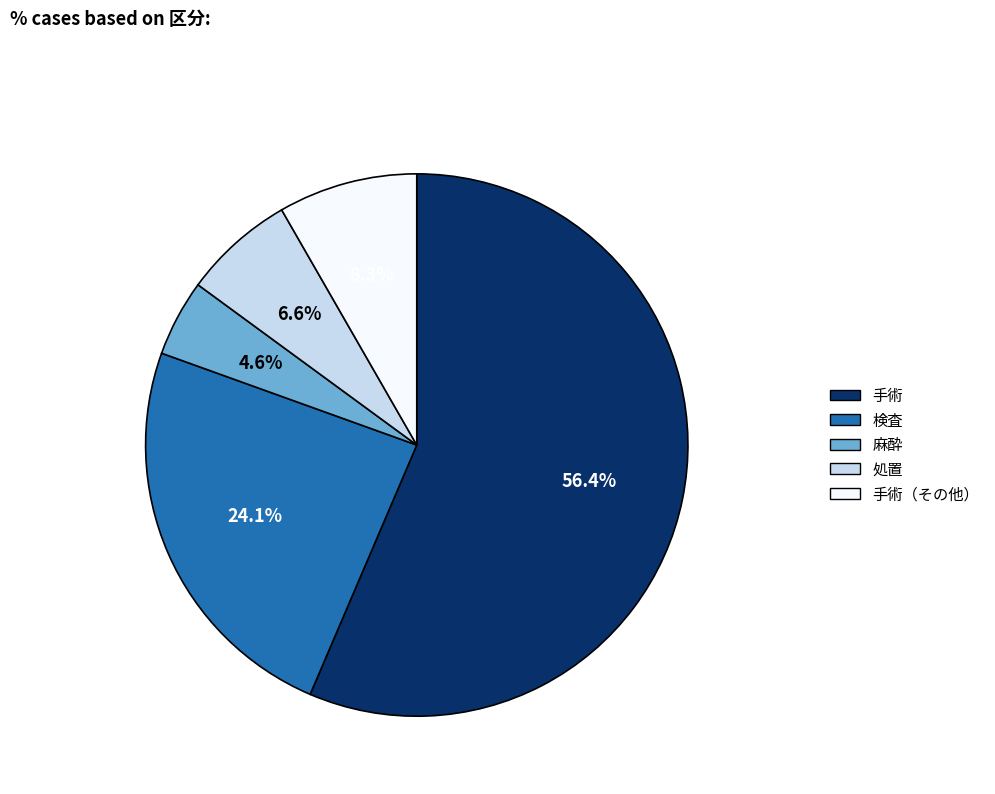

How many slices are in this pie chart?

5